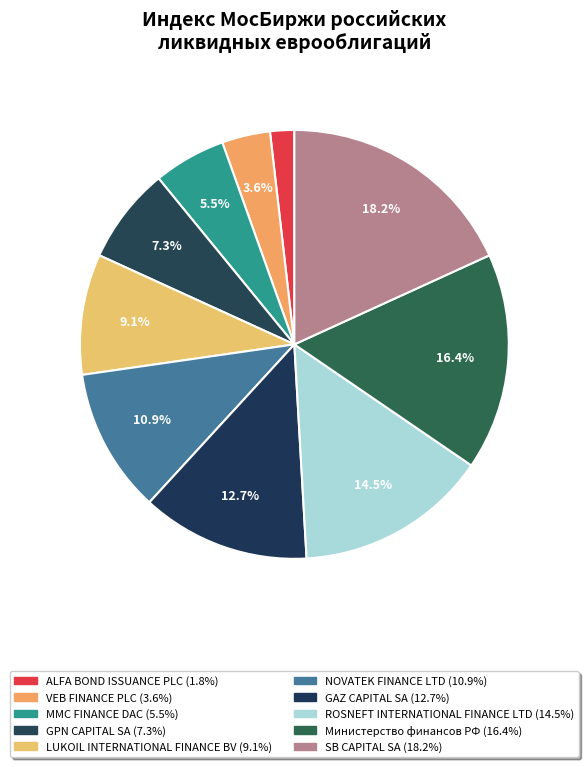

How many slices are in this pie chart?

10